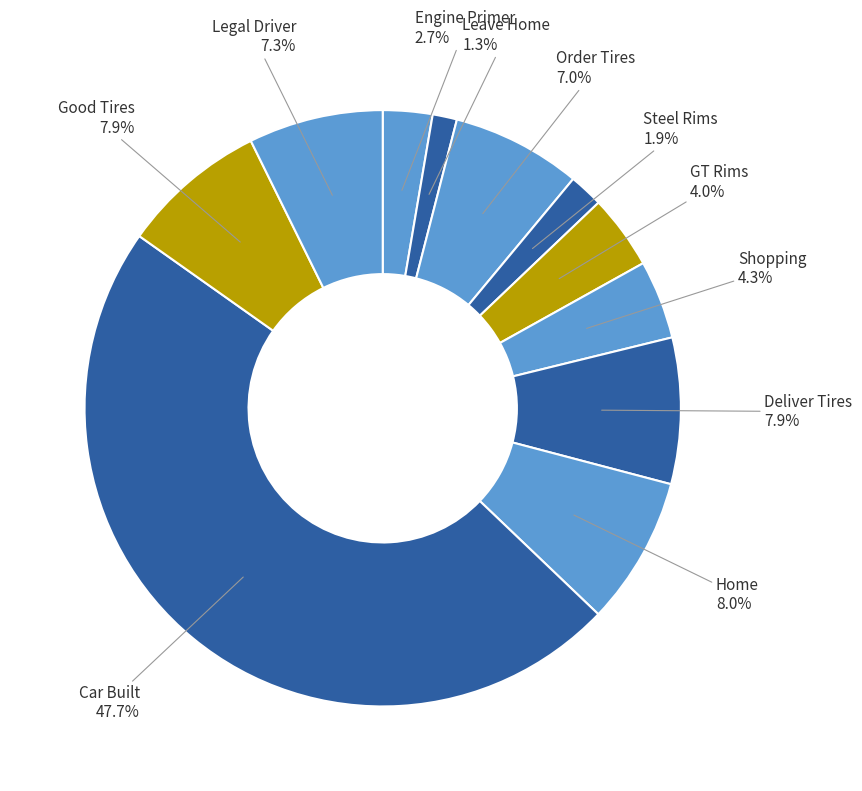

Between Steel Rims and Car Built, which is larger?

Car Built